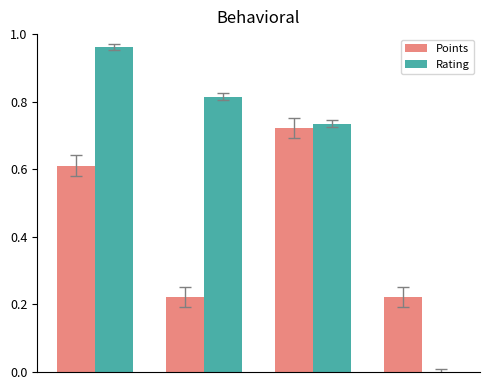

How many positive values does the Rating series have?

3